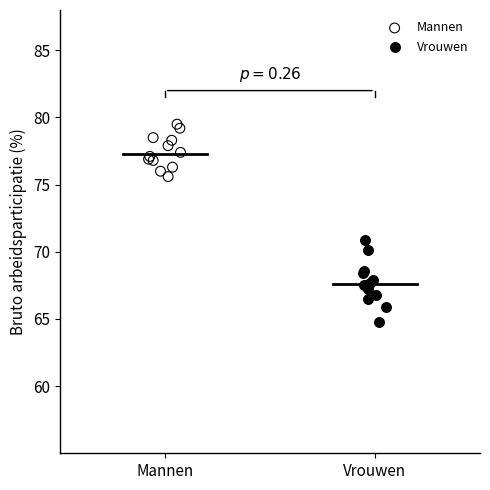

Which series has the largest Y range (max minus min)?

Vrouwen